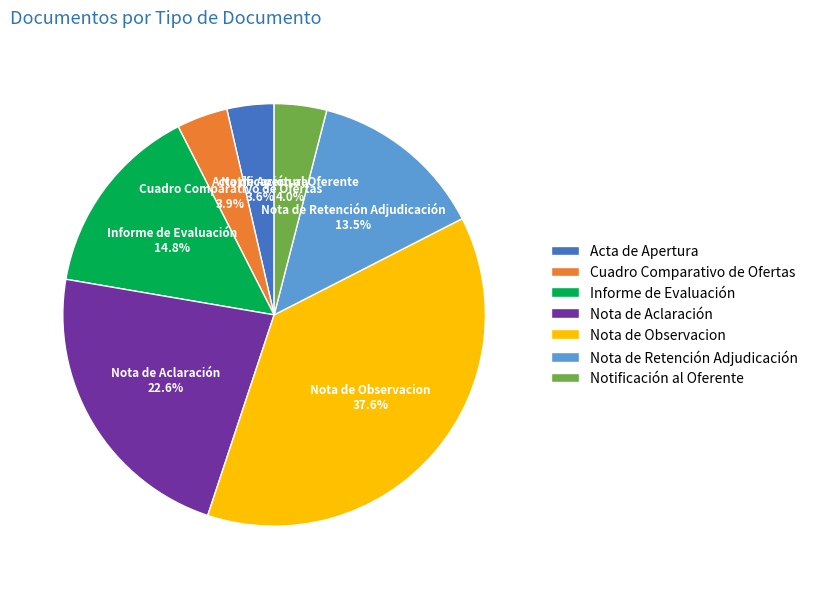

Is the sum of Nota de Observacion and Notificación al Oferente greater than half?

No